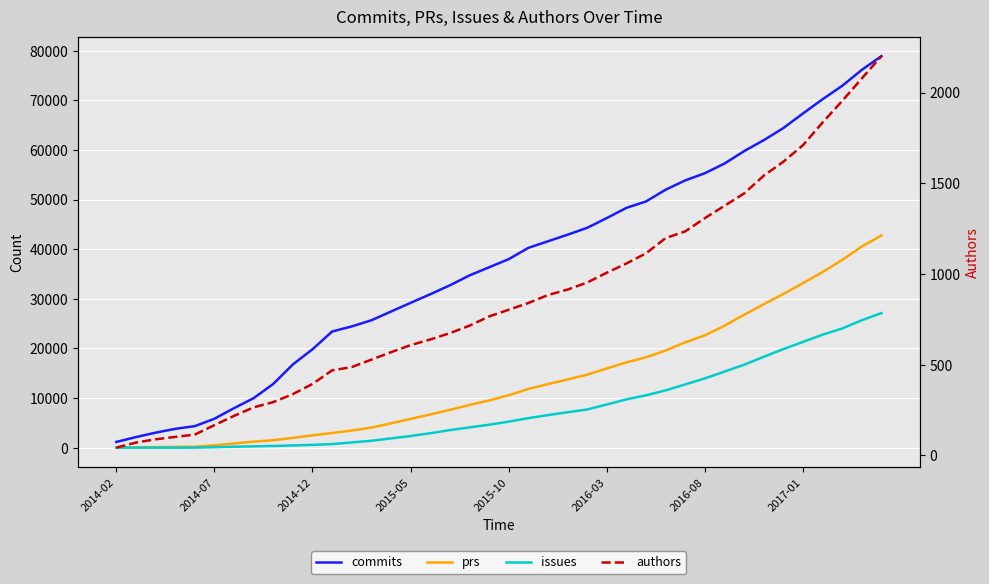

What is the spread (max minus min) of values at 14?

26851